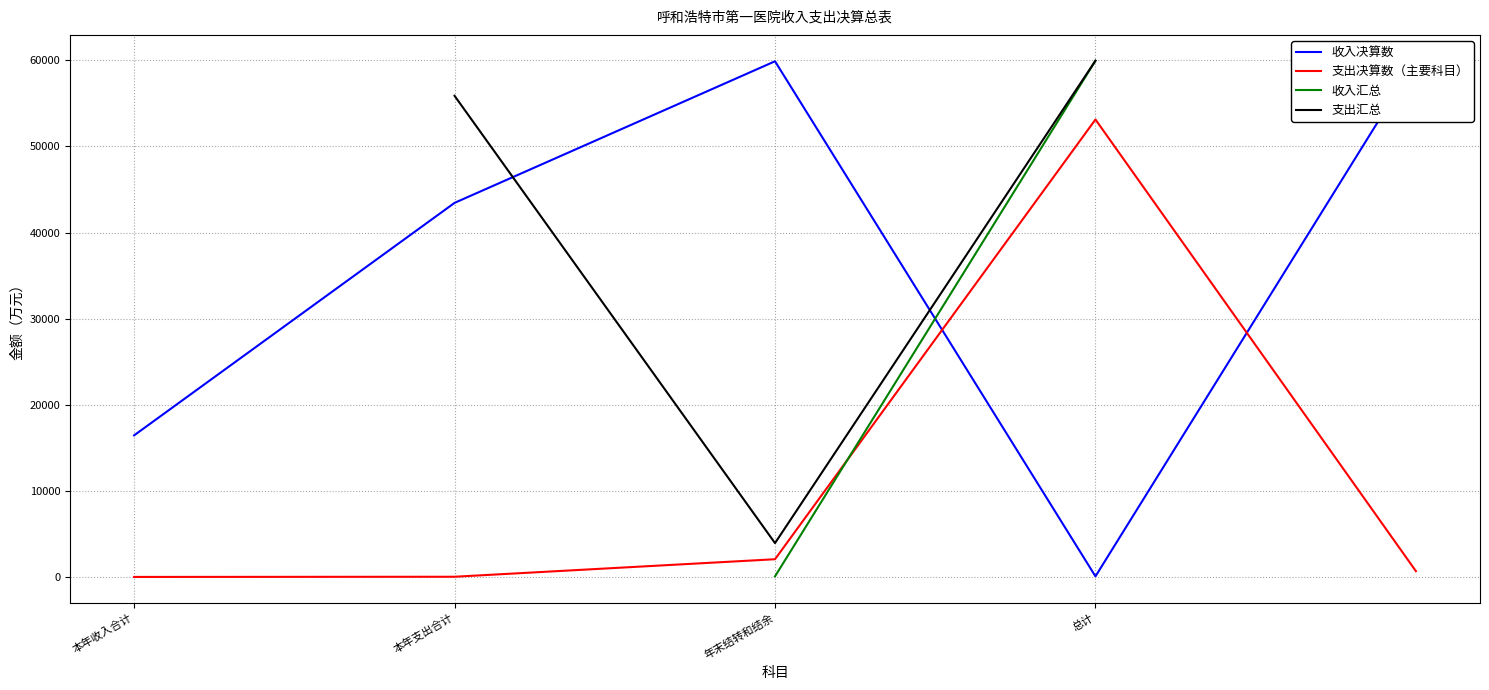

Rank the categories by value from lowest to highest.

总计, 本年收入合计, 本年支出合计, 年末结转和结余, 4